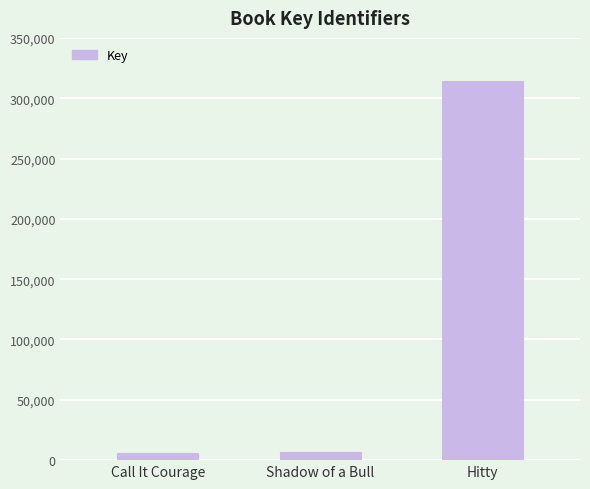

What is the label of the 3rd bar from the left?

Hitty